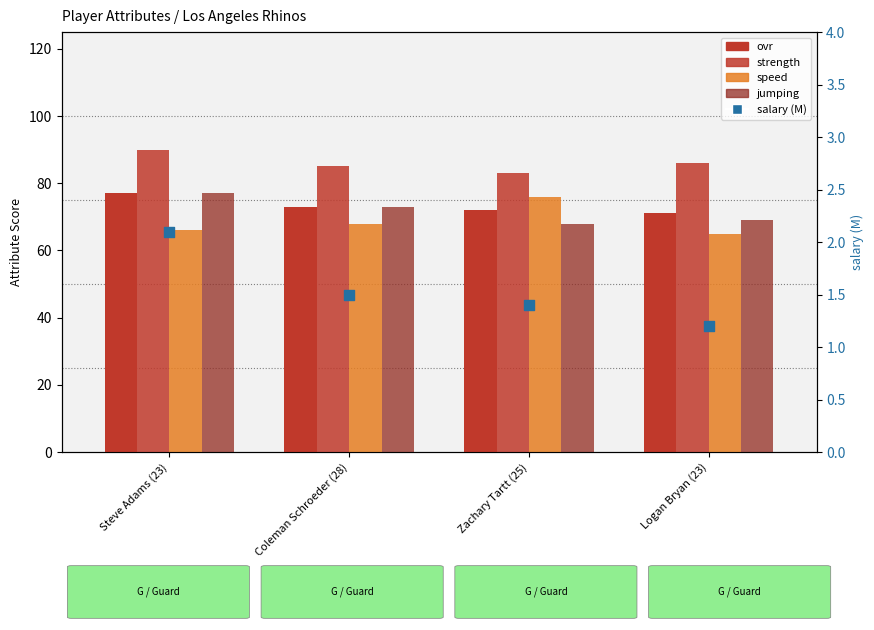

At which category is the sum across all series the highest?

Steve Adams (23)